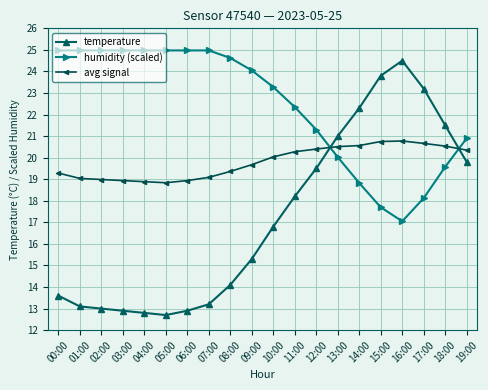

What is the value of the humidity (scaled) point at the 17th from the left?

17.1